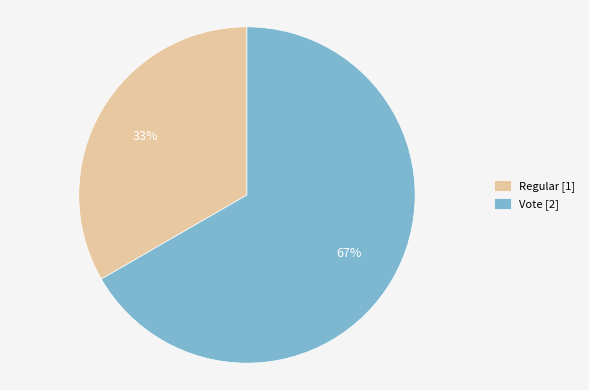

The Regular slice represents 33% of the pie. True or false?

True